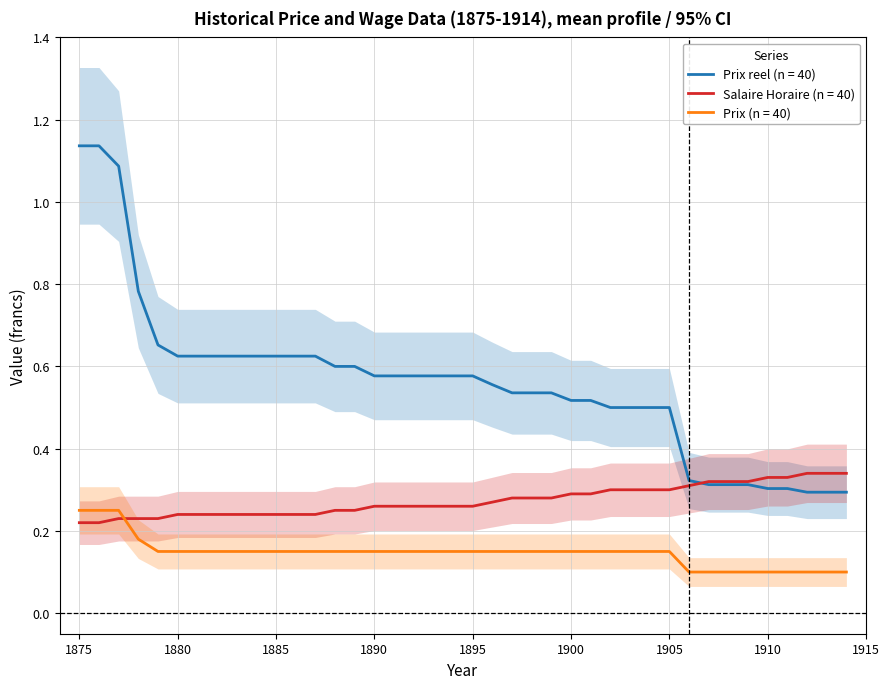

What is the difference between the maximum and minimum values in the Salaire Horaire series?

0.1